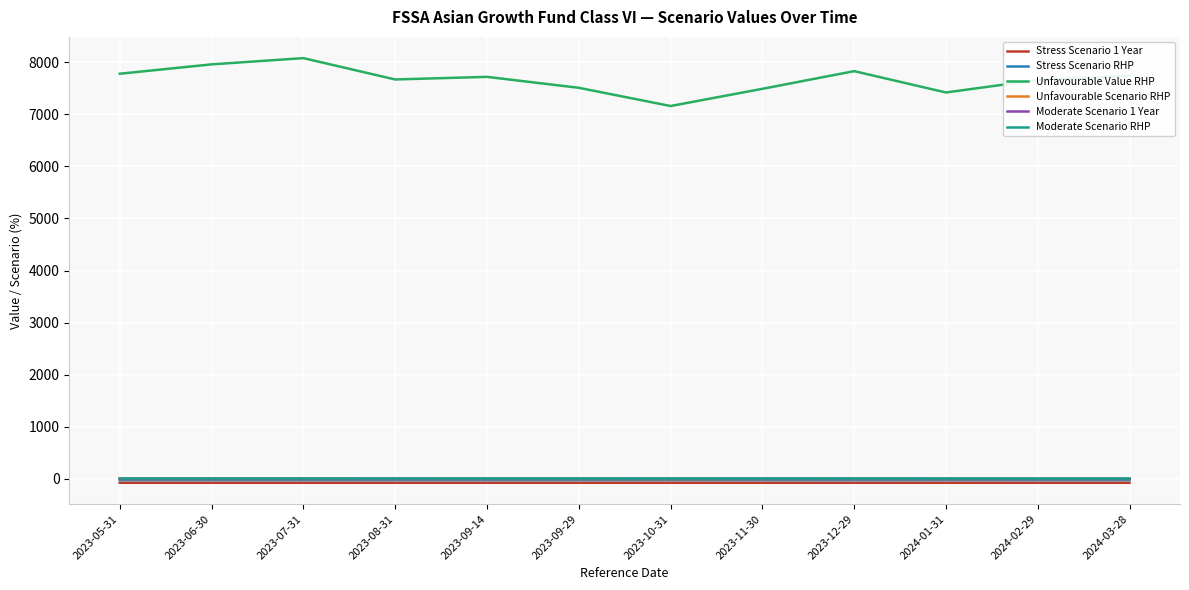

True or false: Stress Scenario RHP has a value of -26.6 at 2023-06-30.

True